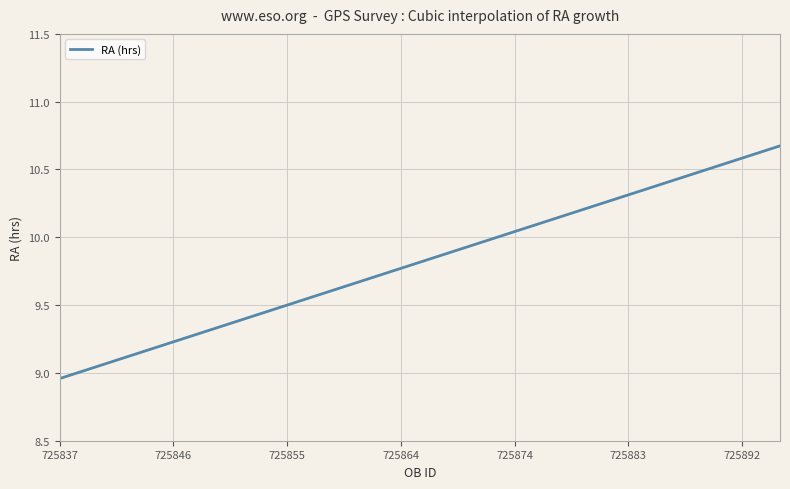

Does the chart display data point markers on the line(s)?

No